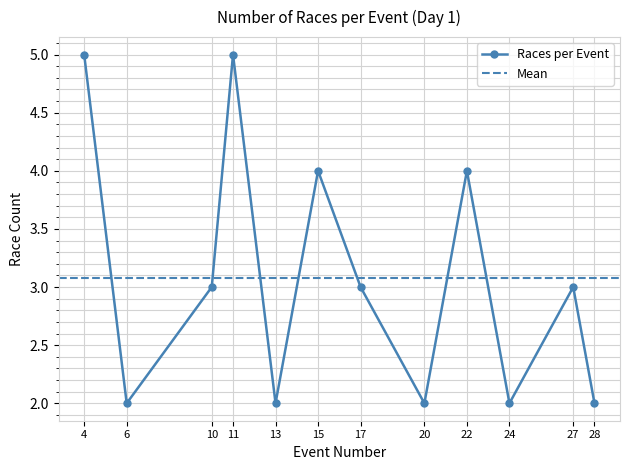

What is the value of the Races per Event point at the 10th from the left?

2